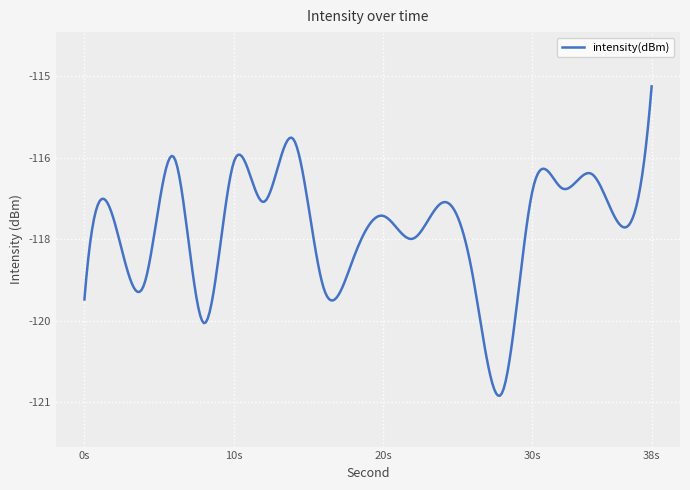

Does the chart have visible grid lines?

Yes